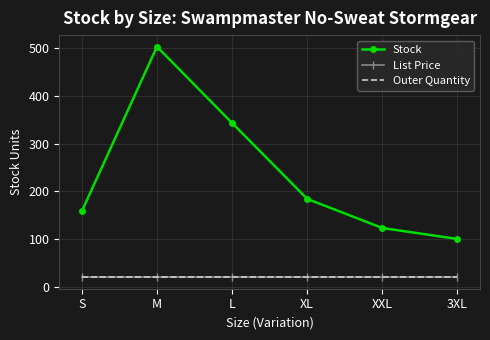

What is the minimum value for Stock?

100.0